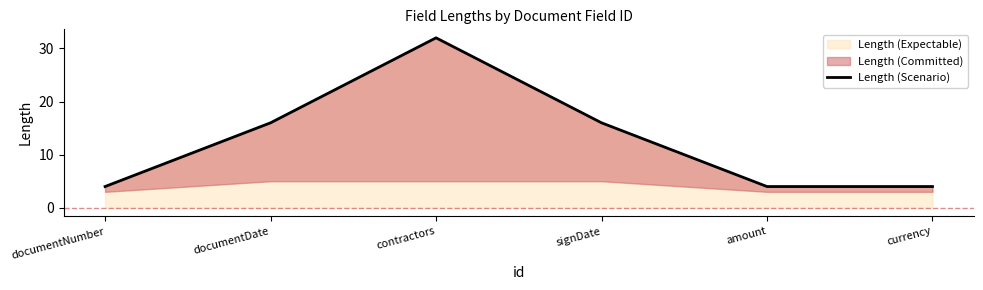

What is the value of the 2nd point from the left?

16